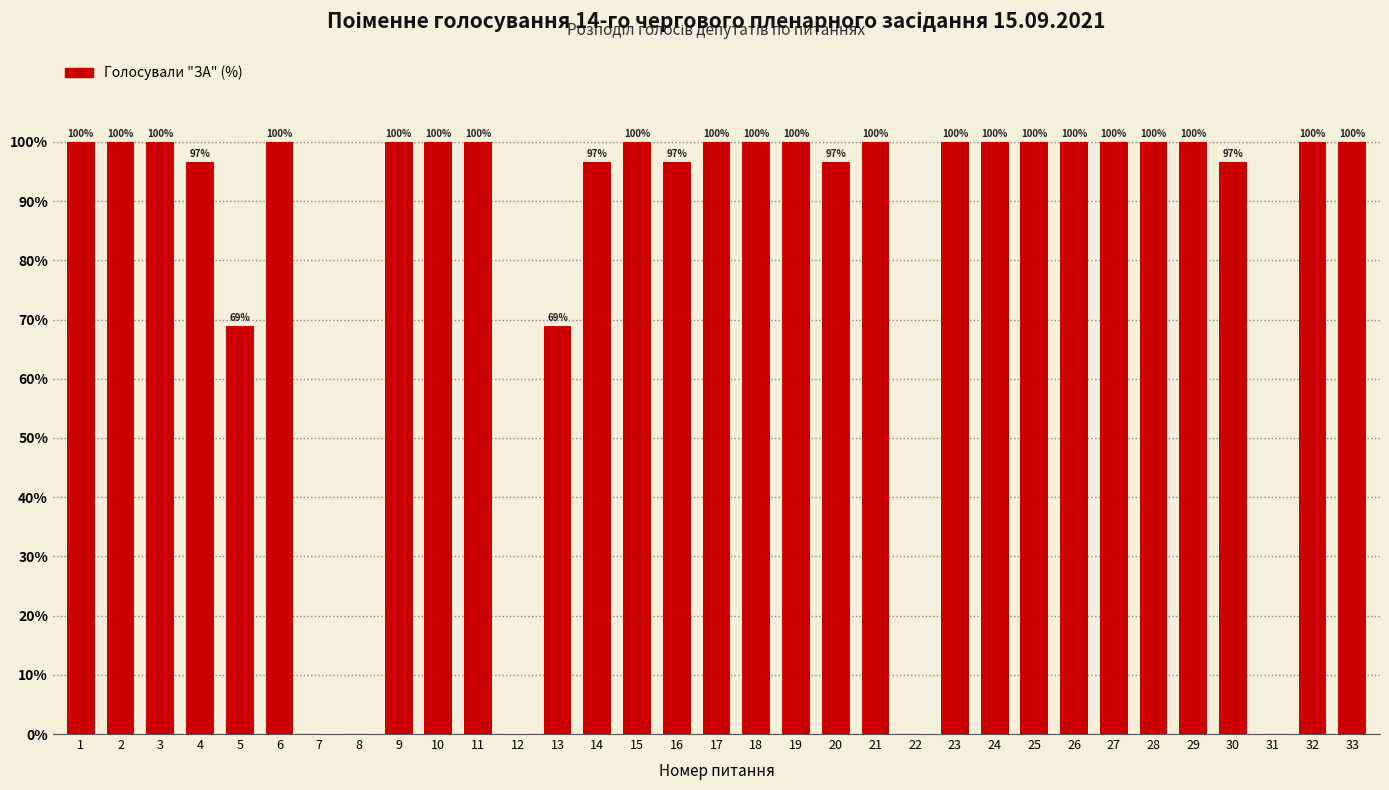

What is the ratio of the value at 18 to the value at 4?

1.0